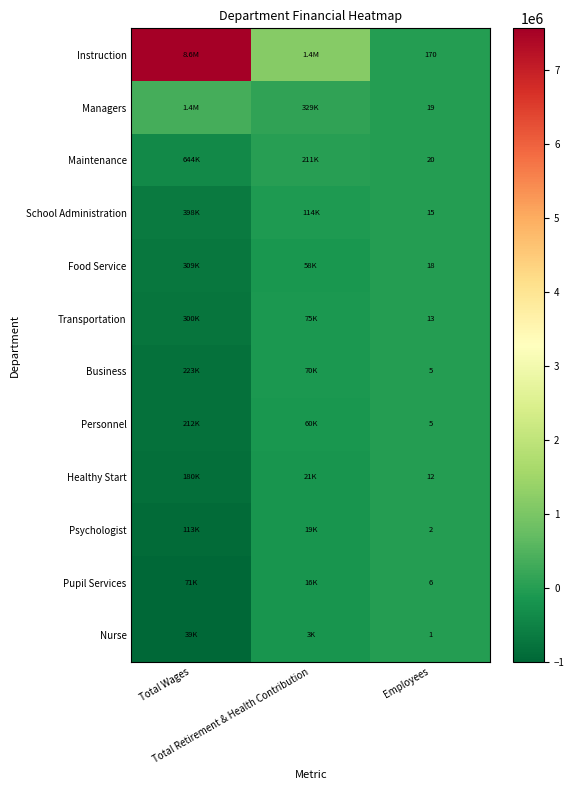

Which has a higher value, Employees or Total Retirement & Health Contribution?

Total Retirement & Health Contribution